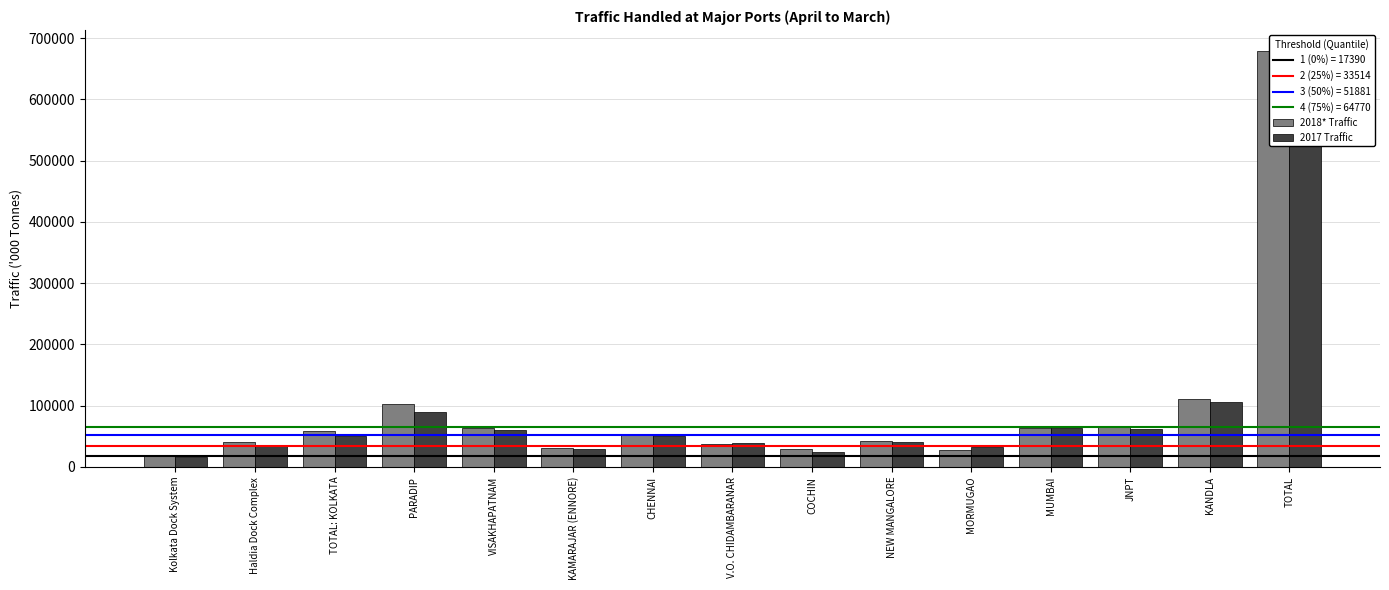

Is it true that 2018* Traffic equals 26897 at MORMUGAO?

True